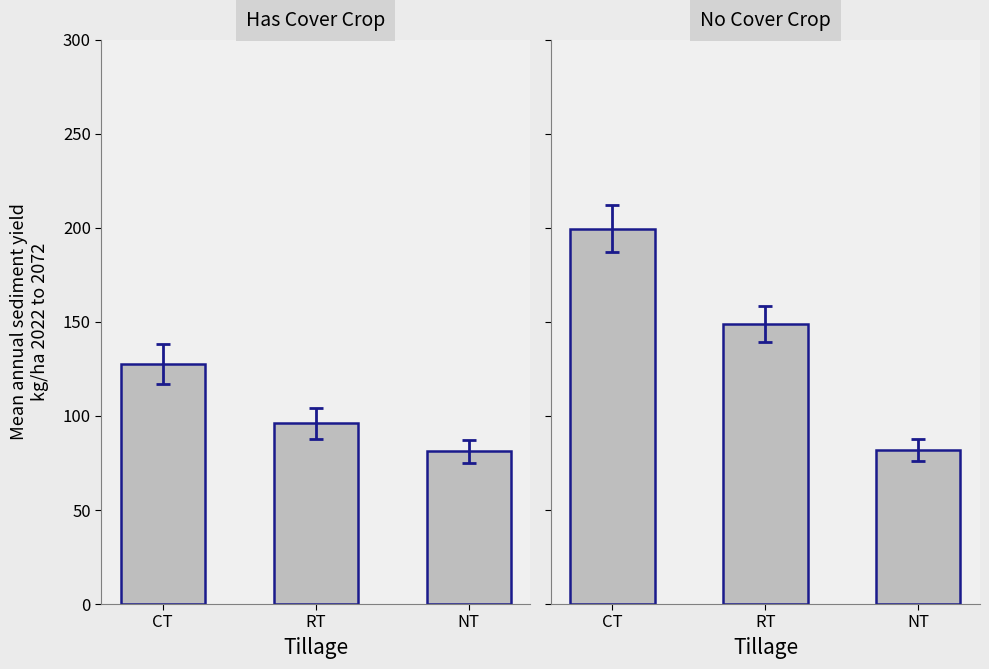

Reading left to right, list all the values displayed in this chart.

Has Cover Crop: 127.6	96.1	81.2
No Cover Crop: 199.6	148.8	81.9